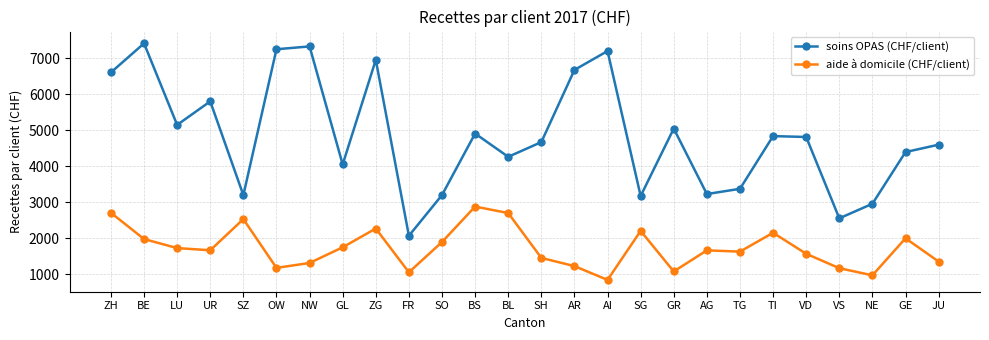

True or false: aide à domicile (CHF/client) and soins OPAS (CHF/client) intersect in this chart.

False